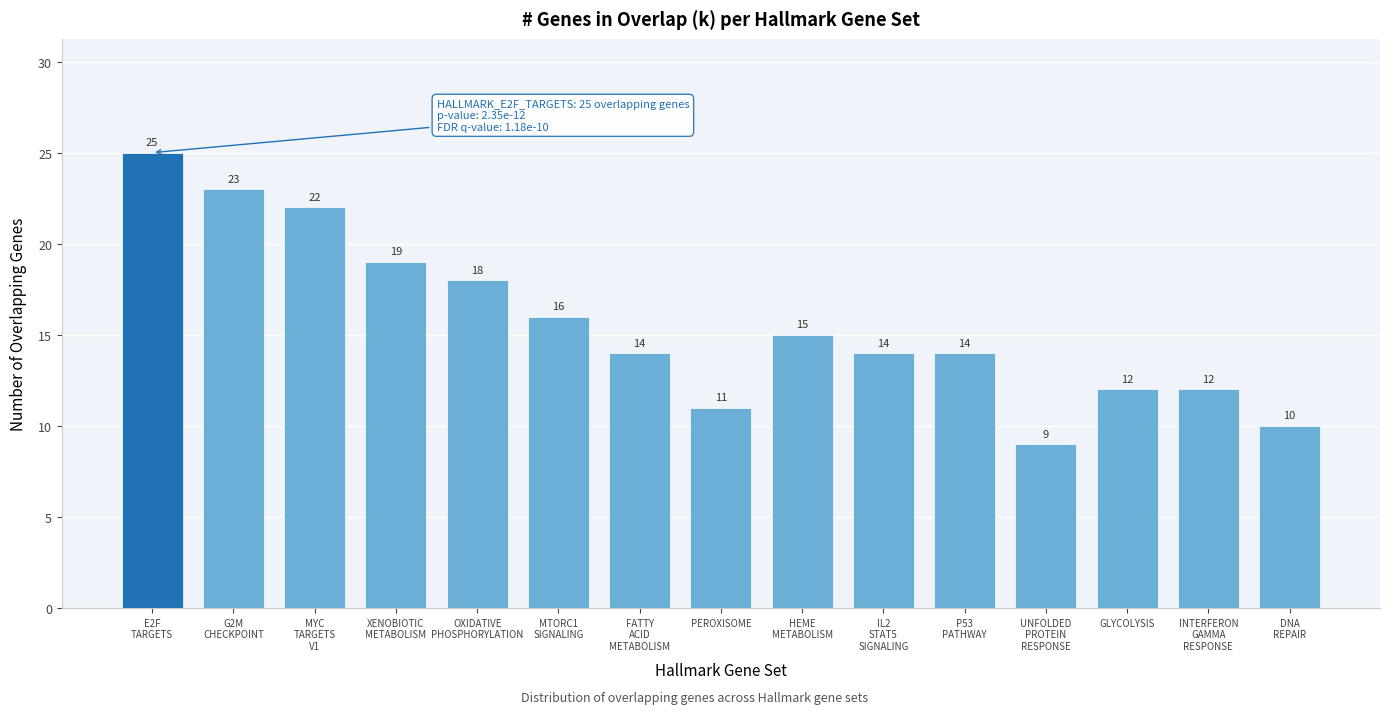

Reading right to left, transcribe all the data shown in this chart.

10	12	12	9	14	14	15	11	14	16	18	19	22	23	25